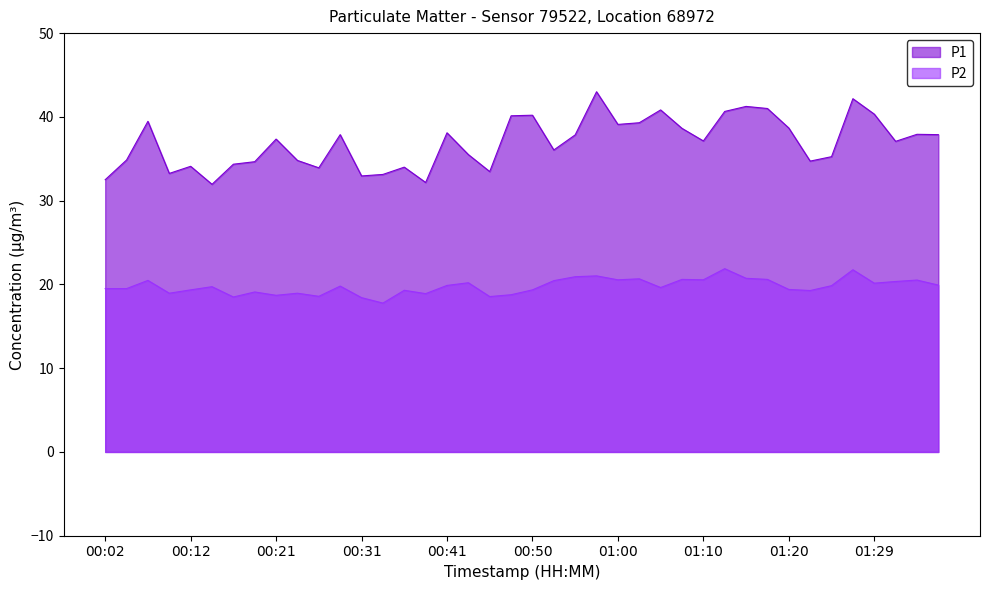

Reading right to left, list all the values displayed in this chart.

P1: 37.9	37.9	37.1	40.3	42.2	35.2	34.7	38.7	41.0	41.2	40.6	37.1	38.6	40.8	39.3	39.1	43.0	37.9	36.0	40.2	40.1	33.5	35.5	38.1	32.2	34.0	33.1	33.0	37.9	33.9	34.8	37.4	34.6	34.4	31.9	34.1	33.2	39.5	34.9	32.5
P2: 19.9	20.5	20.4	20.1	21.8	19.9	19.3	19.4	20.6	20.7	21.9	20.6	20.6	19.6	20.7	20.6	21.0	20.9	20.4	19.4	18.8	18.6	20.2	19.9	18.9	19.3	17.8	18.4	19.8	18.6	18.9	18.7	19.1	18.5	19.7	19.4	18.9	20.5	19.5	19.5